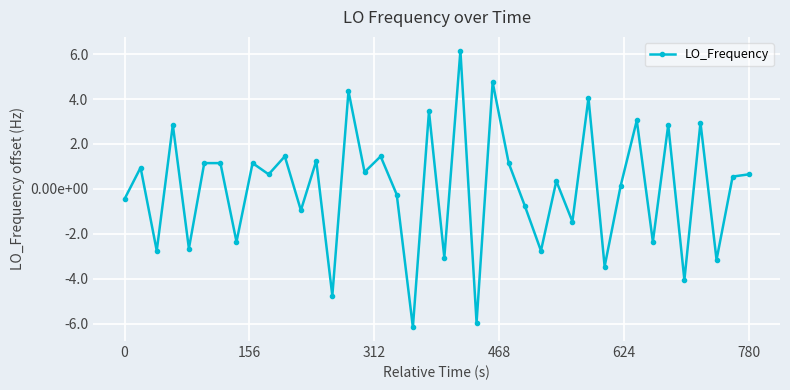

What is the difference between the maximum and second lowest values?

12.1